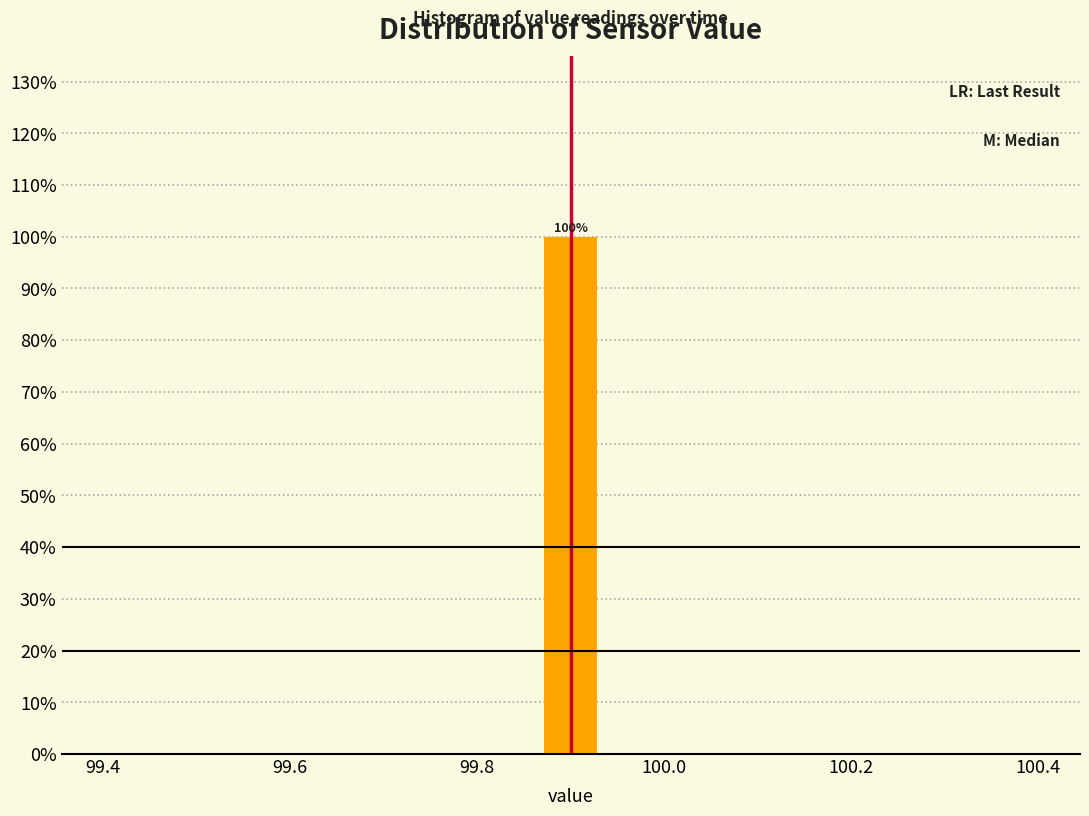

Read against the x-axis, roughly where is the centre of the tallest bar?

99.90